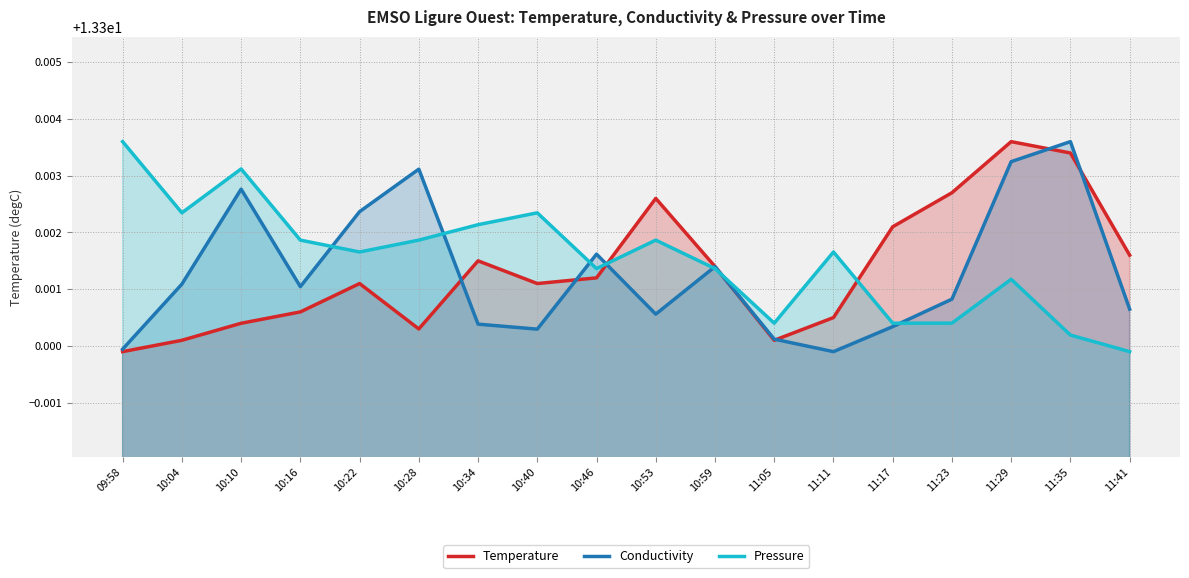

What is the average value of the Conductivity series?

13.3